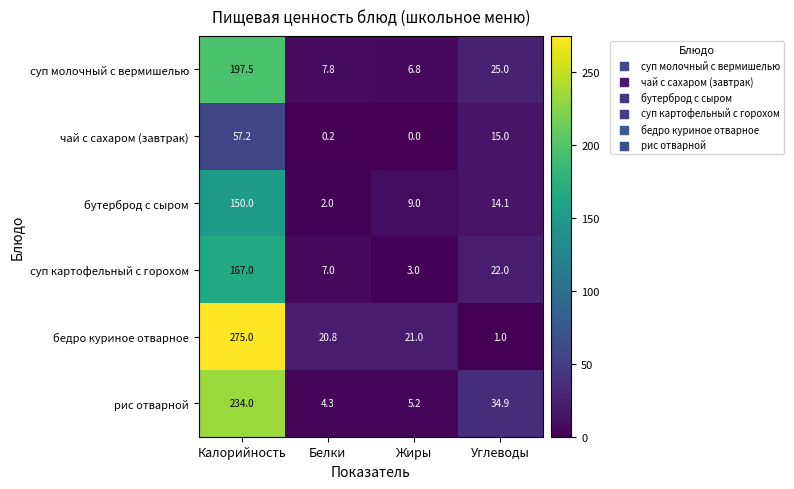

What is the highest value of the бутерброд с сыром series?

150.0